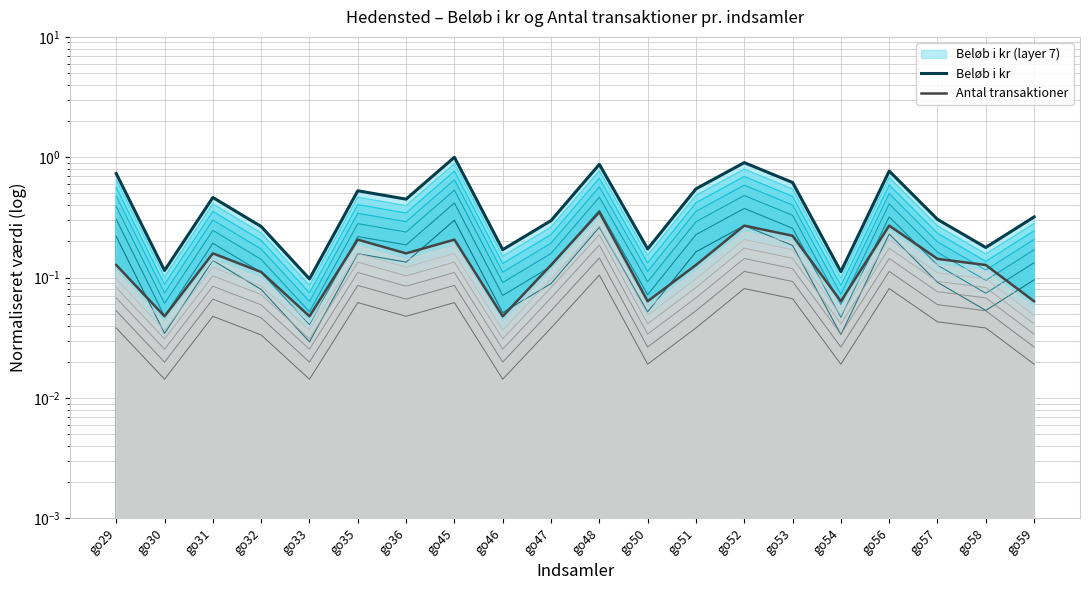

Which category has the lowest value across all series?

go30